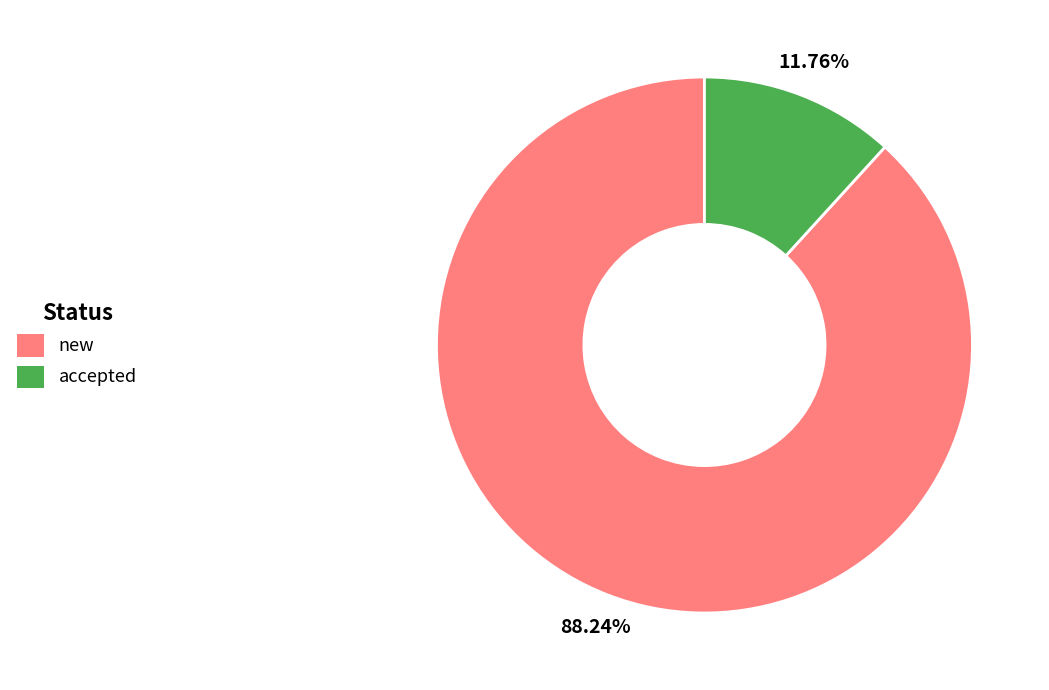

How many segments does this pie chart have?

2